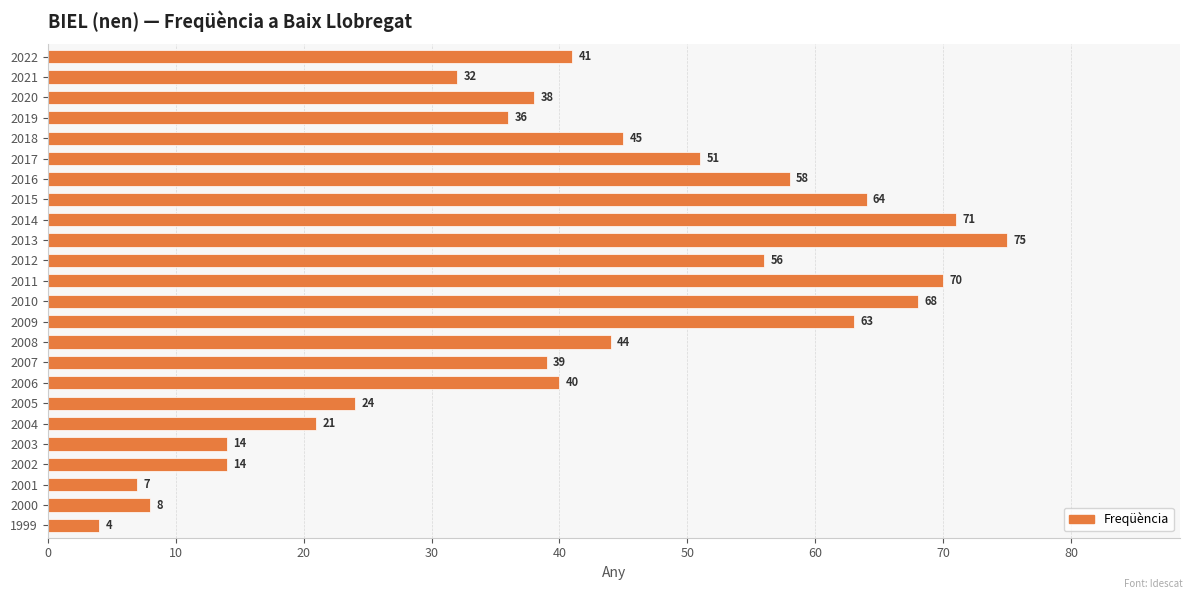

At which label is the value closest to 39?

2007